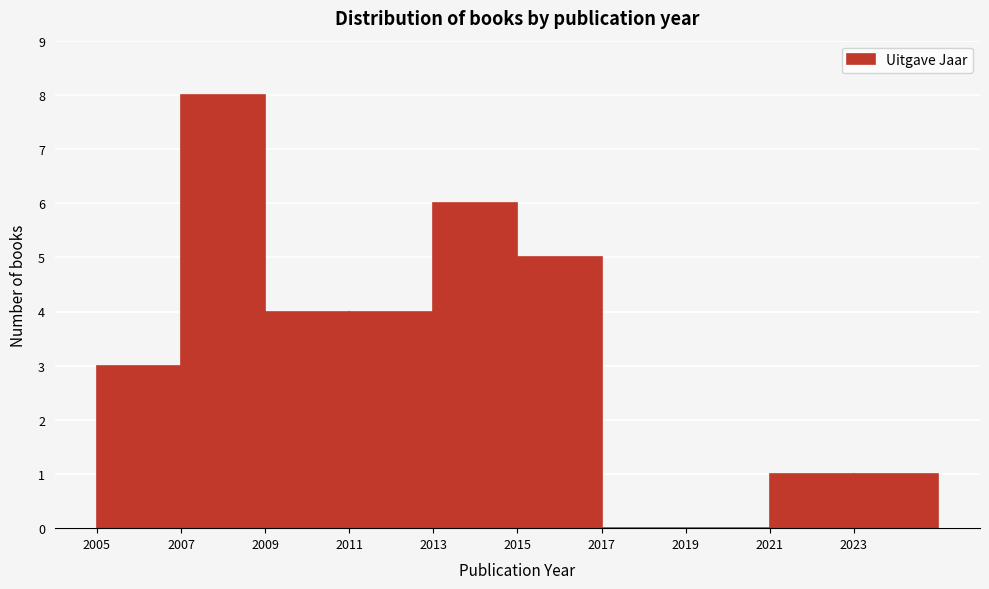

Reading left to right, list every bar in this chart as the range it spans on the x-axis followed by its height. The values are not printed on the chart, so give them approximately, as read against the axis.

2005 to 2007: 3
2007 to 2009: 8
2009 to 2011: 4
2011 to 2013: 4
2013 to 2015: 6
2015 to 2017: 5
2017 to 2019: 0
2019 to 2021: 0
2021 to 2023: 1
2023 to 2025: 1